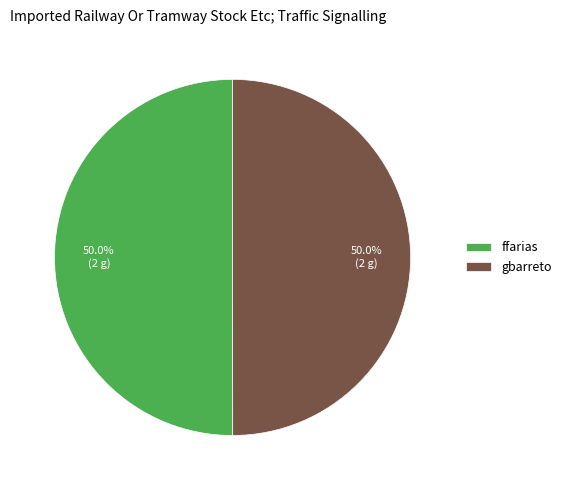

Approximately how many times larger is the value at gbarreto compared to ffarias?

1.0